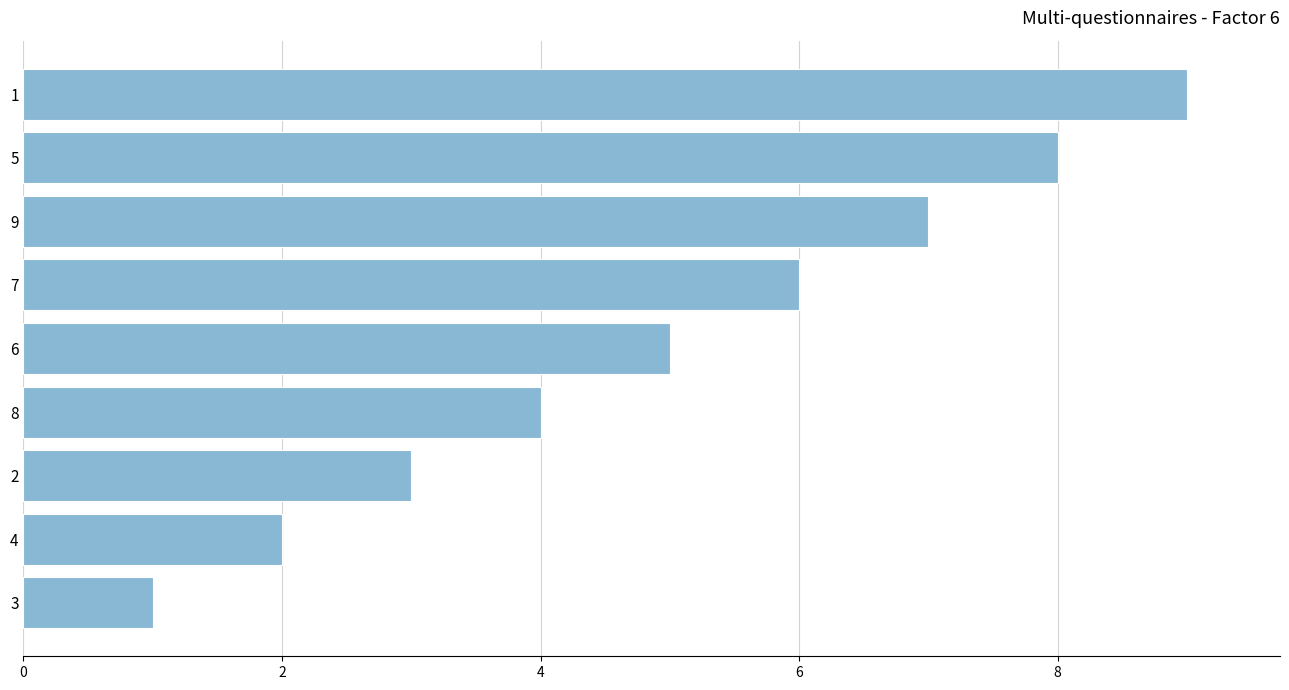

What is the sum of all values?

45